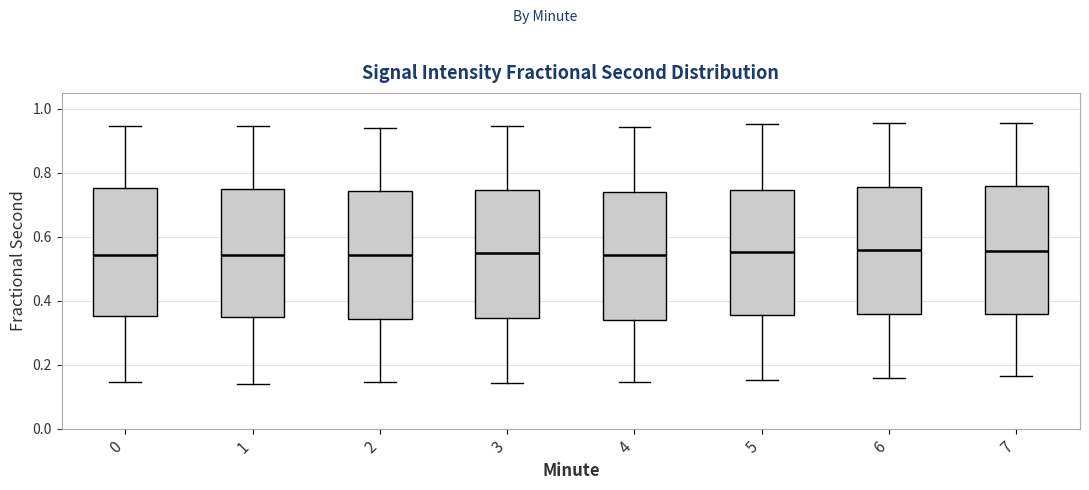

Reading left to right, read every box against the y-axis: the position of its median line, the range the box covers, and the ends of its whiskers. The values are not printed on the chart, so give them approximately, as read against the axis.

0: median 0.54, box 0.36 to 0.76, whiskers 0.14 to 0.94
1: median 0.54, box 0.36 to 0.74, whiskers 0.14 to 0.94
2: median 0.54, box 0.34 to 0.74, whiskers 0.14 to 0.94
3: median 0.54, box 0.34 to 0.74, whiskers 0.14 to 0.94
4: median 0.54, box 0.34 to 0.74, whiskers 0.14 to 0.94
5: median 0.56, box 0.36 to 0.74, whiskers 0.16 to 0.96
6: median 0.56, box 0.36 to 0.76, whiskers 0.16 to 0.96
7: median 0.56, box 0.36 to 0.76, whiskers 0.16 to 0.96